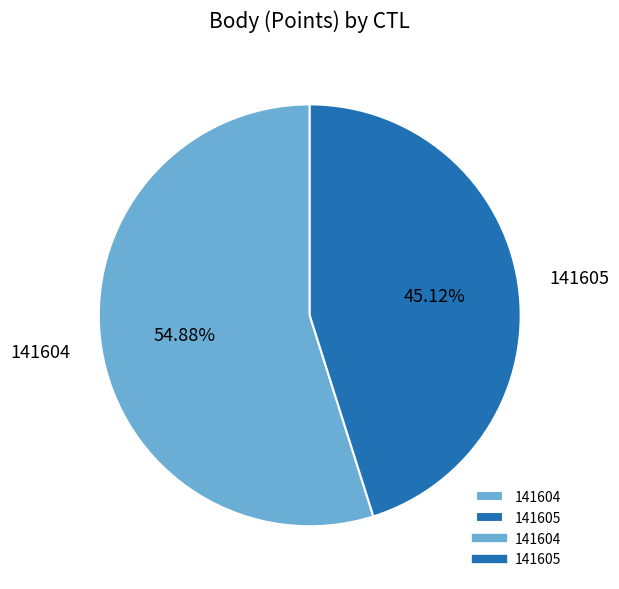

Between 141605 and 141604, which is larger?

141604